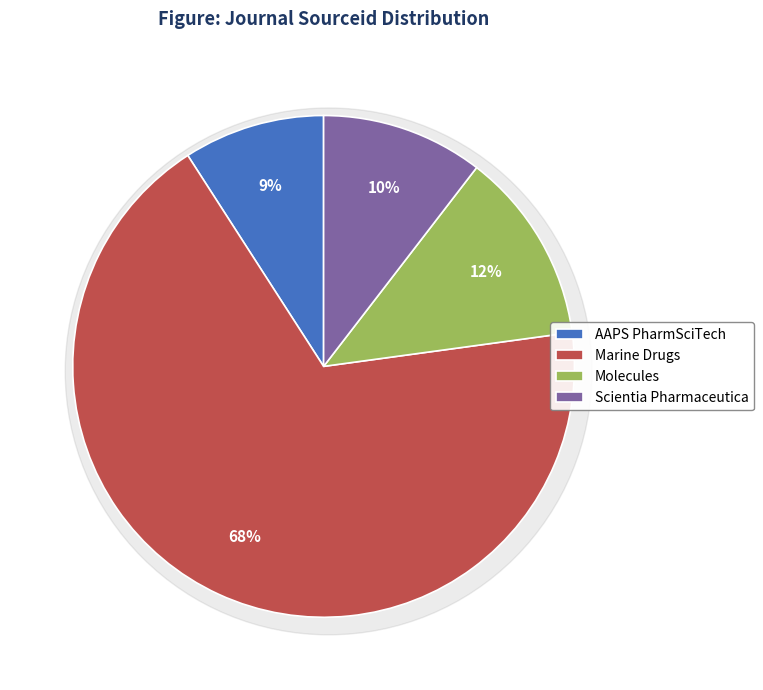

What portion of the pie excludes Molecules?

87.6%